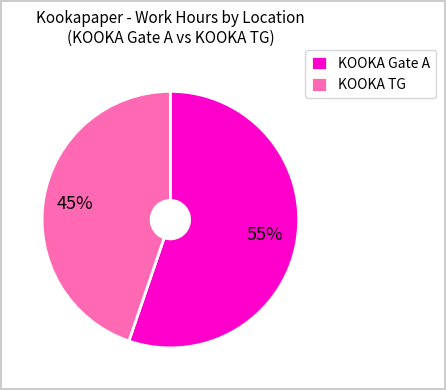

Which has a higher value, KOOKA TG or KOOKA Gate A?

KOOKA Gate A